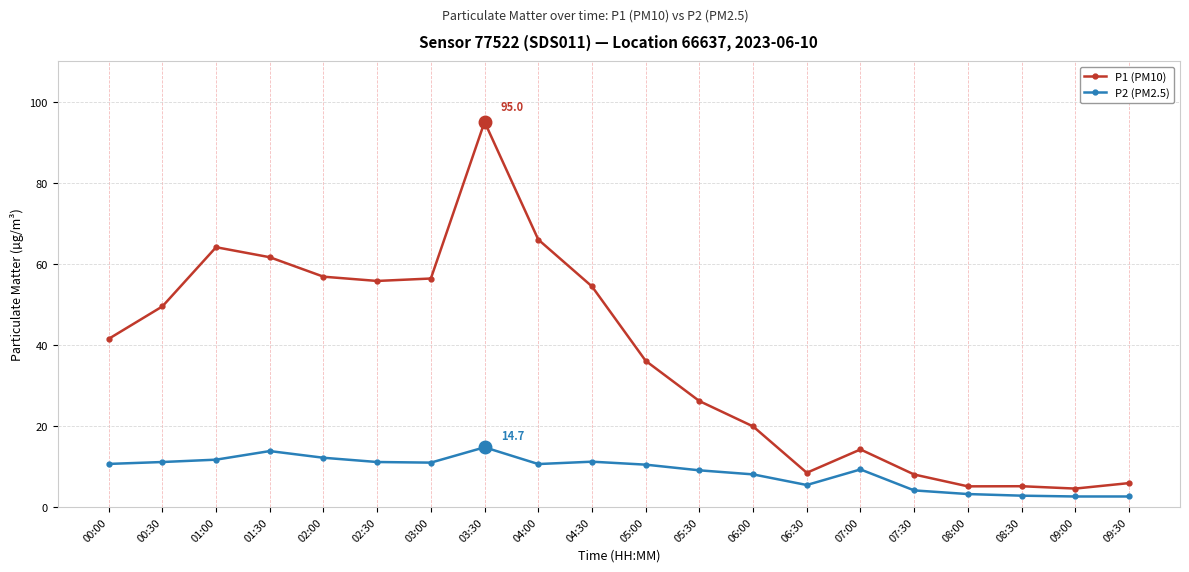

Which series changed the most between 04:30 and 09:30?

P1 (PM10)